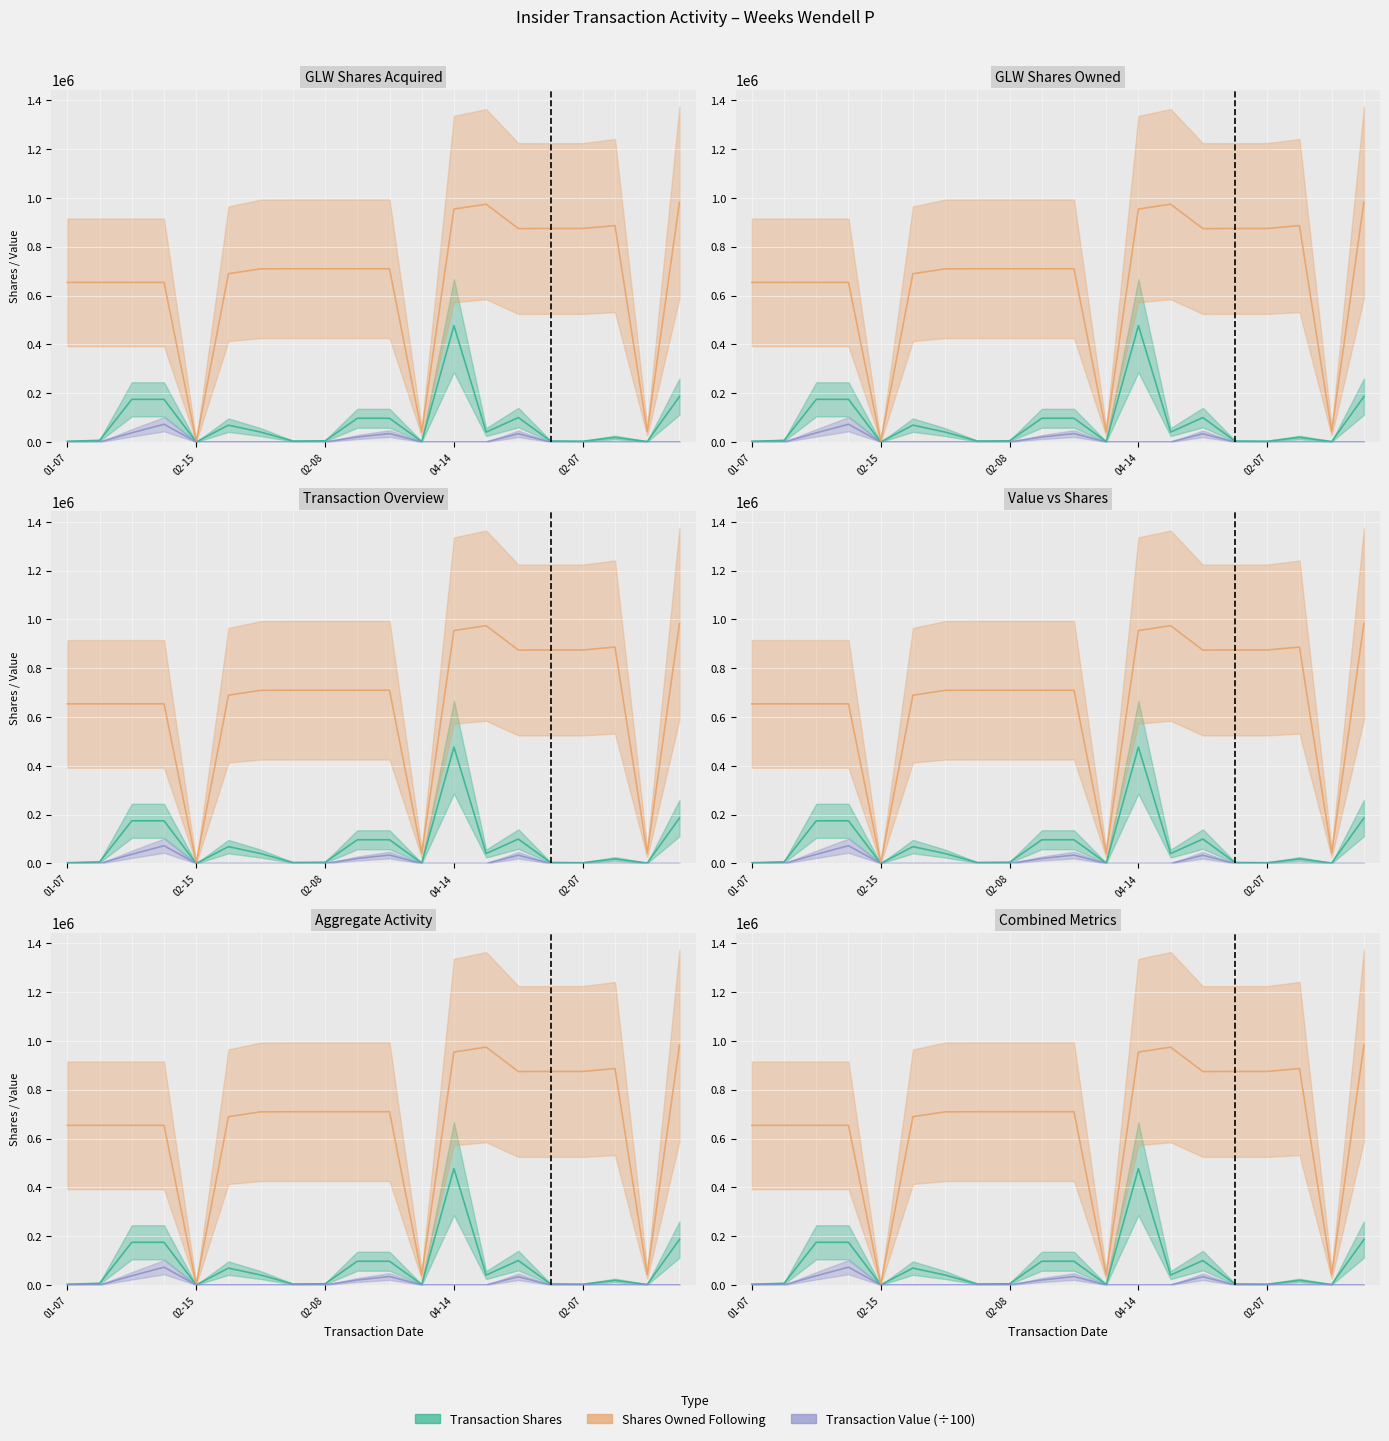

True or false: transactionShares and sharesOwnedFollowingTransaction cross at least once.

False